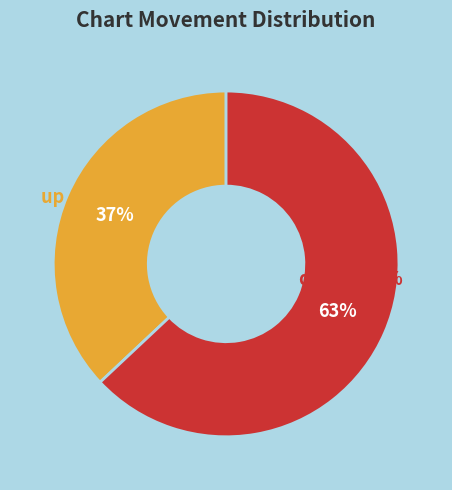

What percentage is the up slice, to the nearest percent?

37%